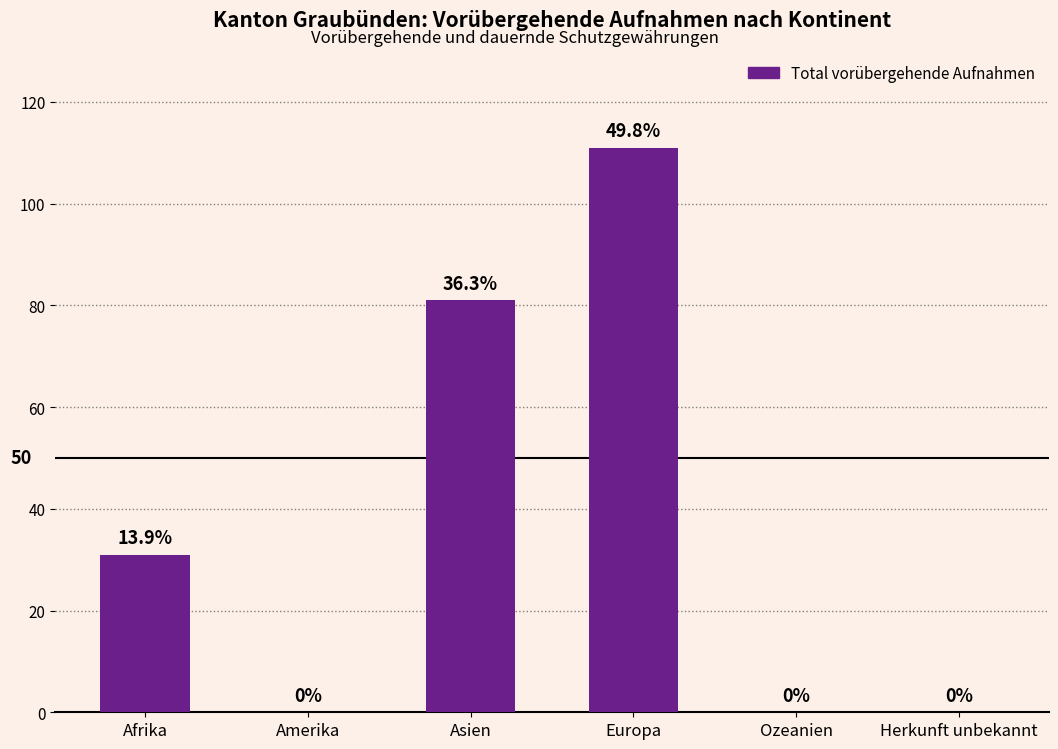

Reading left to right, what are all the values shown in this chart?

Afrika=31	Amerika=0	Asien=81	Europa=111	Ozeanien=0	Herkunft unbekannt=0